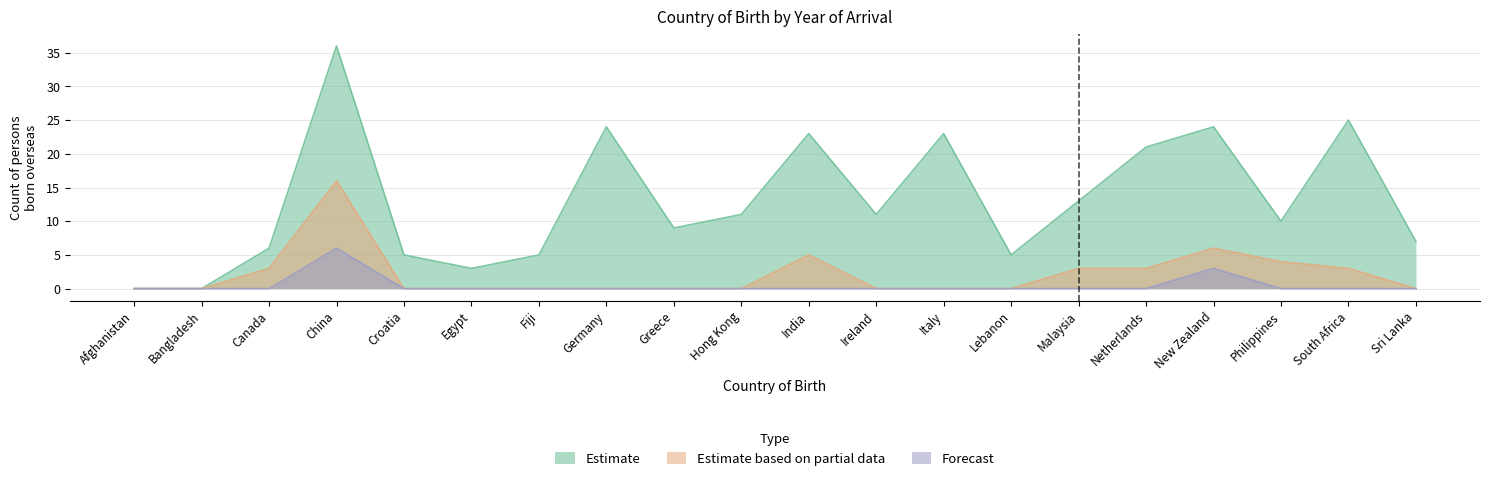

True or false: Estimate has a value of 35 at Netherlands.

False